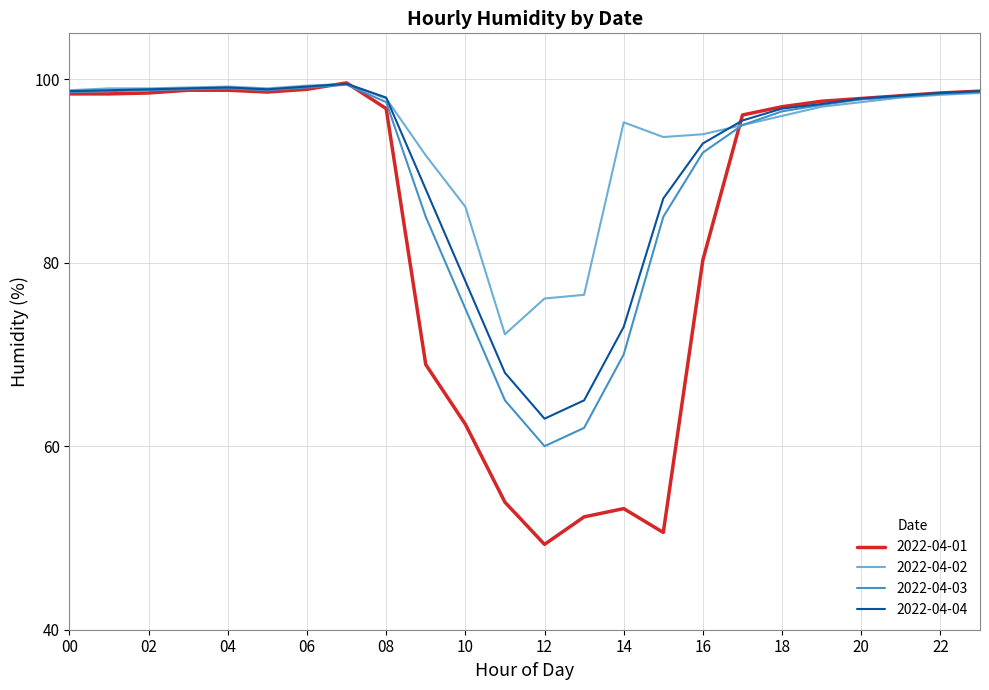

Which series has the largest total across all categories?

2022-04-02